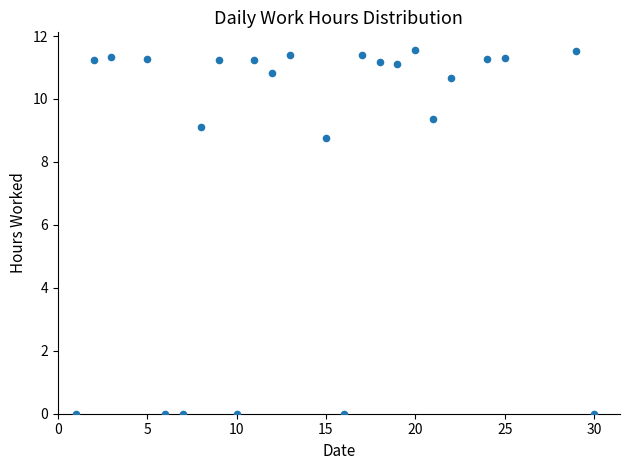

What Y value in the scatter plot is closest to 5?

8.8